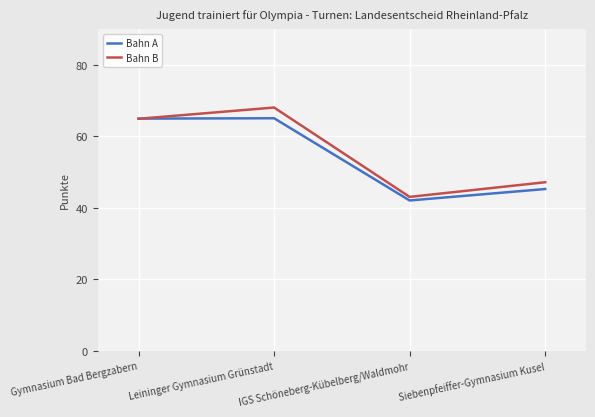

How many categories are shown in the chart?

4